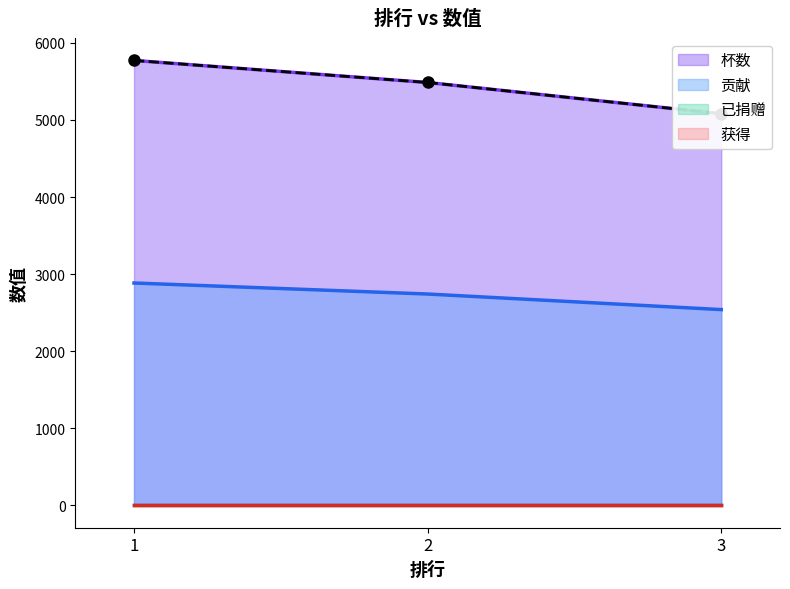

What is the smallest value displayed?

2540